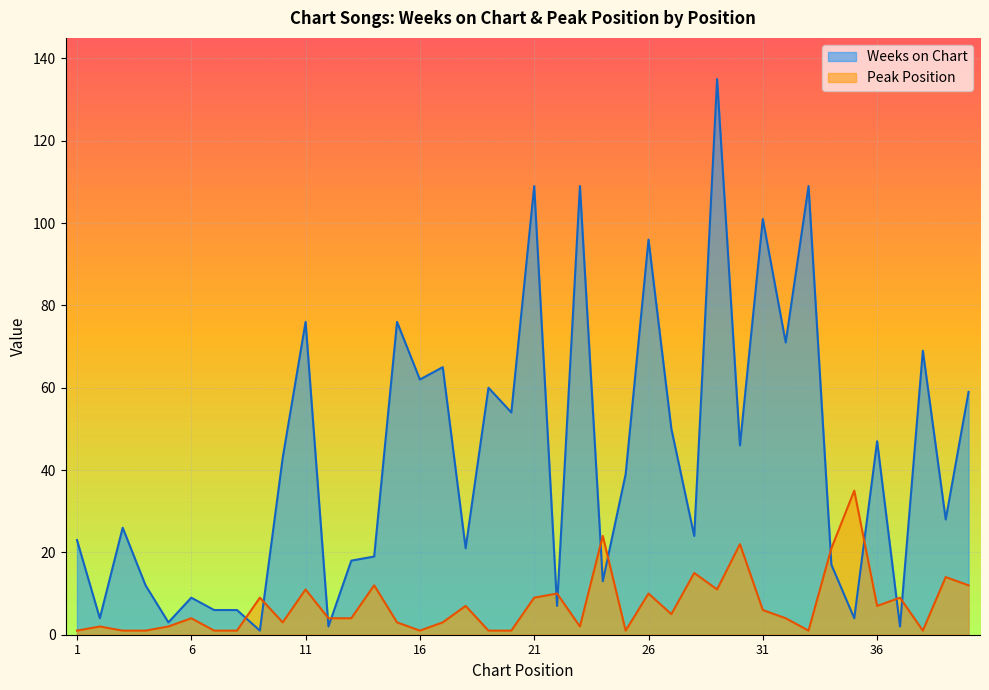

Rank the categories by Peak Position value from highest to lowest.

35, 24, 30, 34, 28, 39, 14, 40, 11, 29, 22, 26, 9, 21, 37, 18, 36, 31, 27, 6, 12, 13, 32, 10, 15, 17, 2, 5, 23, 1, 3, 4, 7, 8, 16, 19, 20, 25, 33, 38